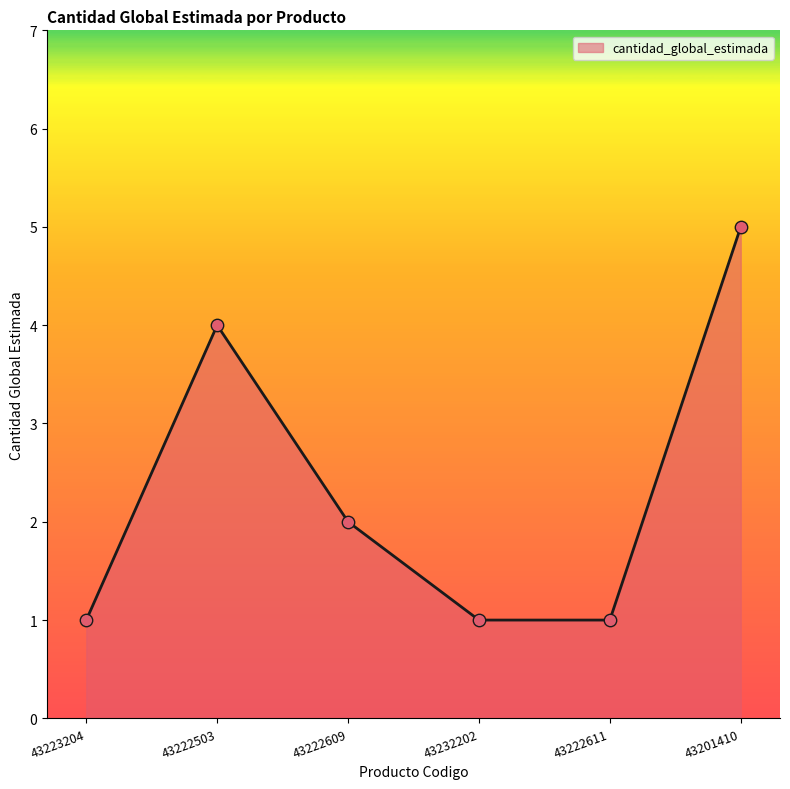

Approximately how many times larger is the value at 43201410 compared to 43232202?

5.0